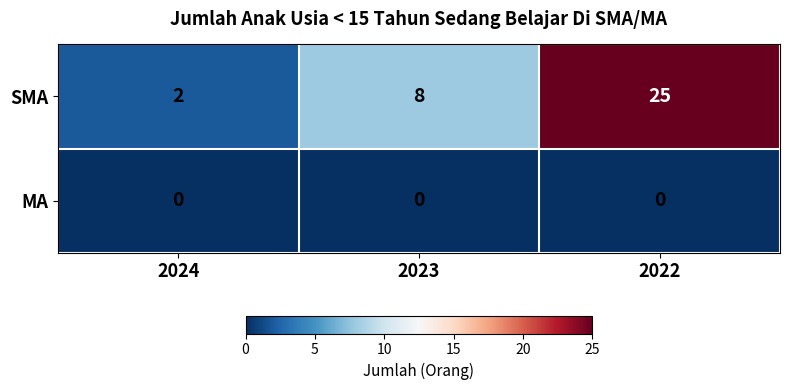

Count the number of data series in this chart.

2